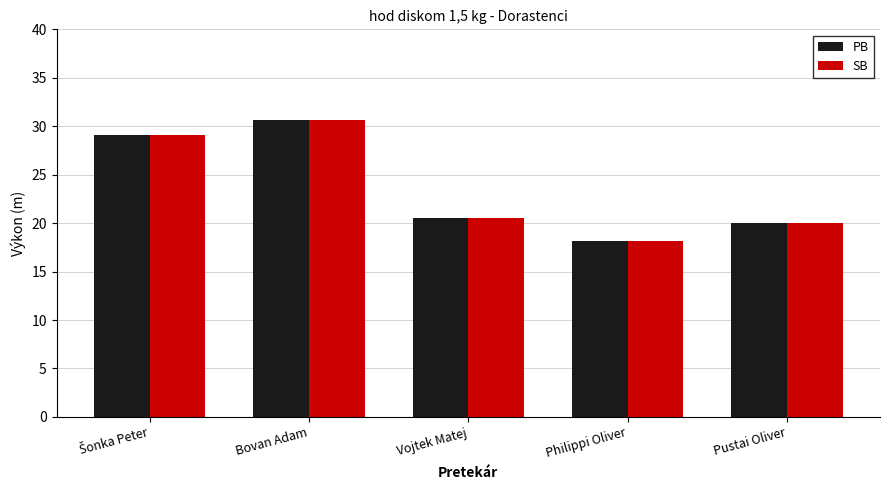

What is the approximate value of SB at Pustai Oliver?

20.0